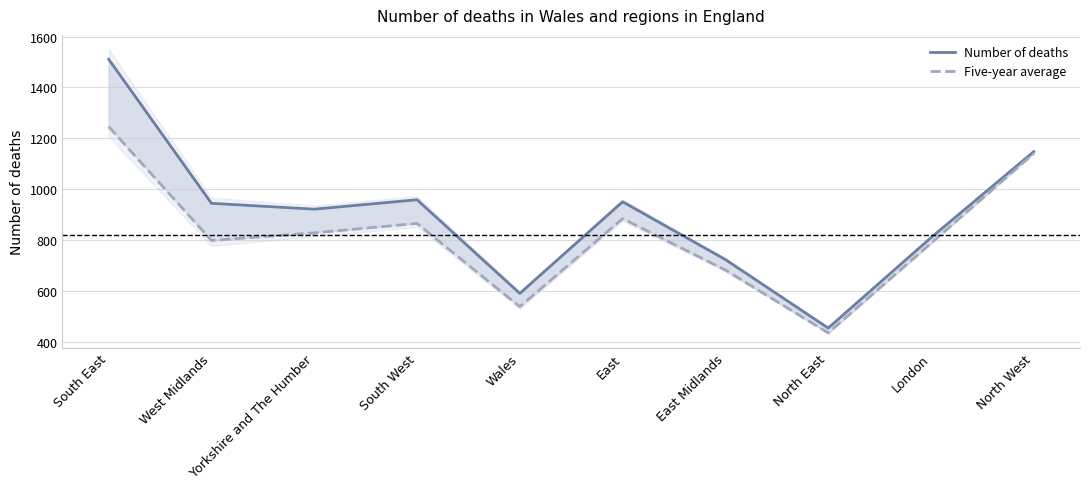

What is the label of the 7th point from the left?

East Midlands